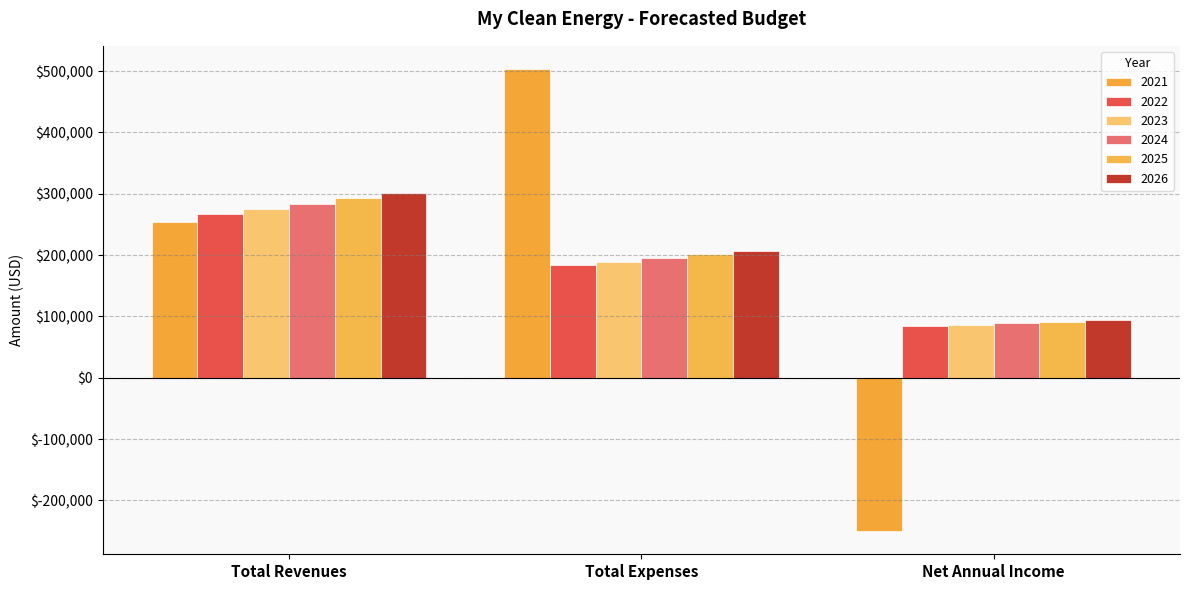

Is the value of 2026 at Net Annual Income greater than the value of 2021 at Net Annual Income?

Yes